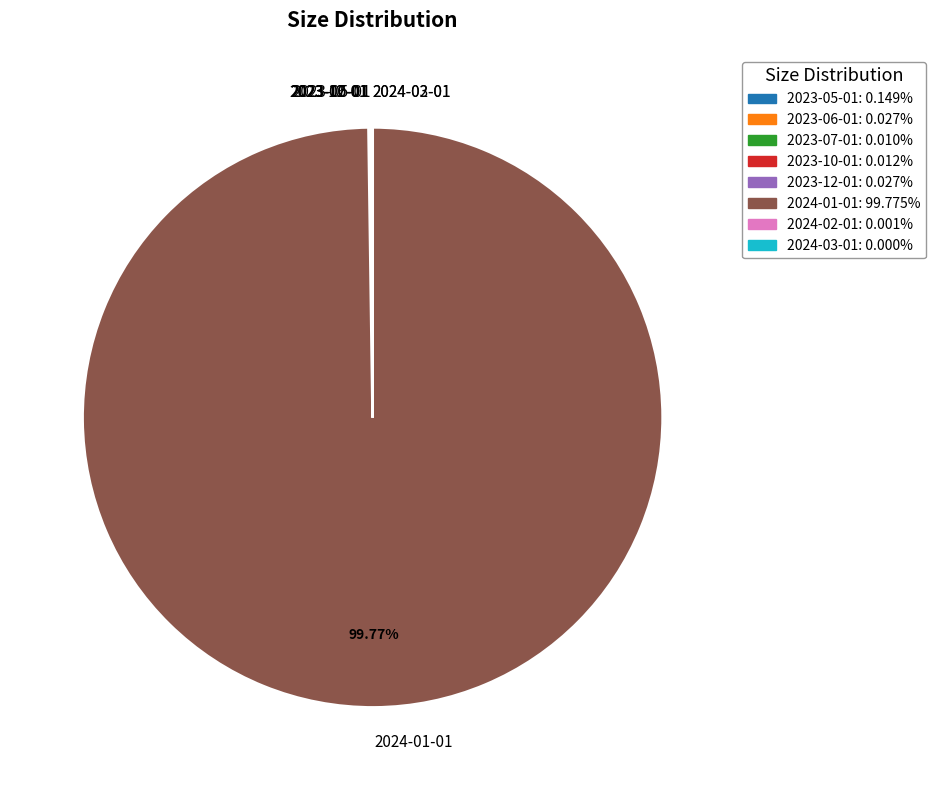

To the nearest percent, what is the average slice percentage?

12%